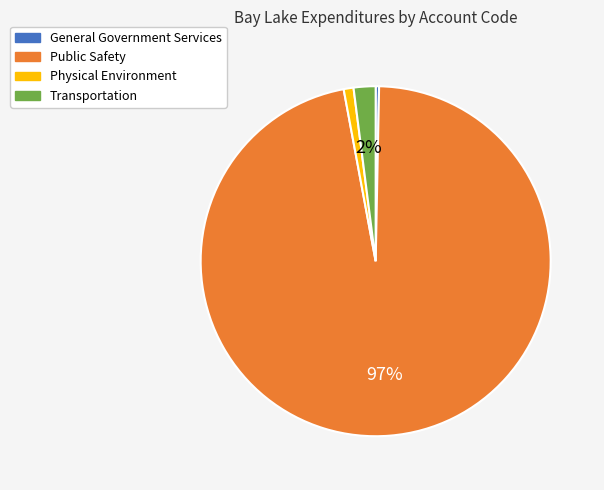

The Public Safety slice represents 87% of the pie. True or false?

False